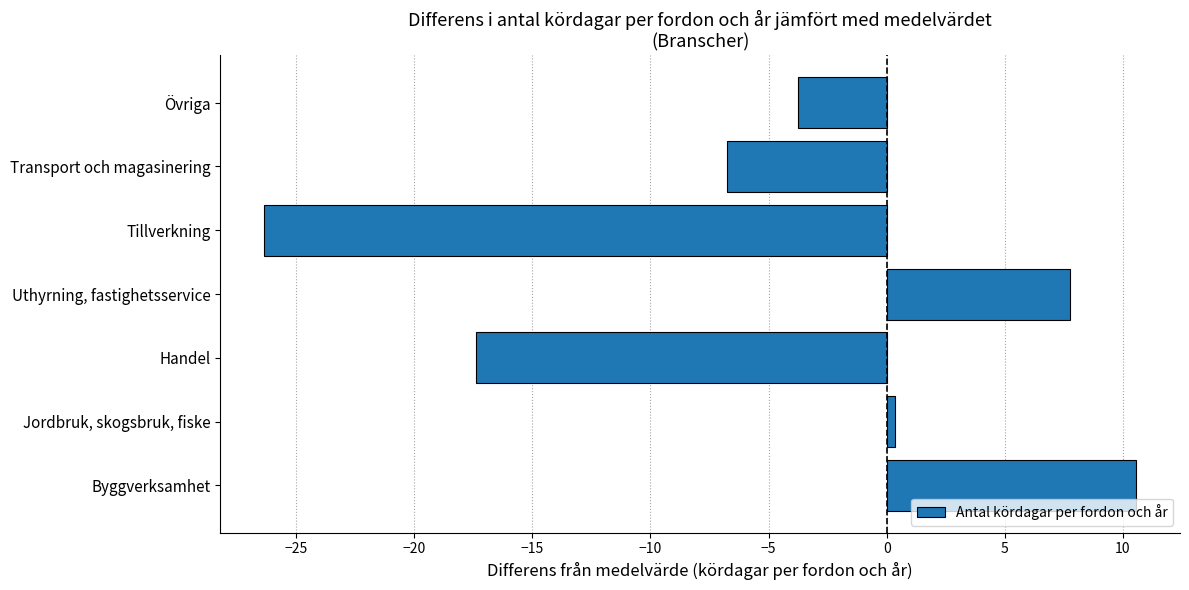

What is the change in value from Tillverkning to Transport och magasinering?

+19.6